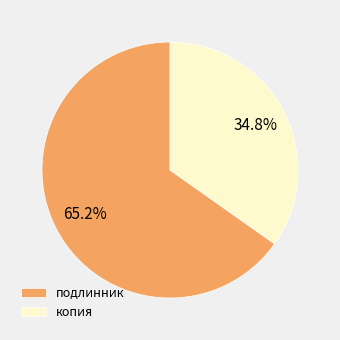

Combined, what portion of the pie is подлинник and копия?

100.0%